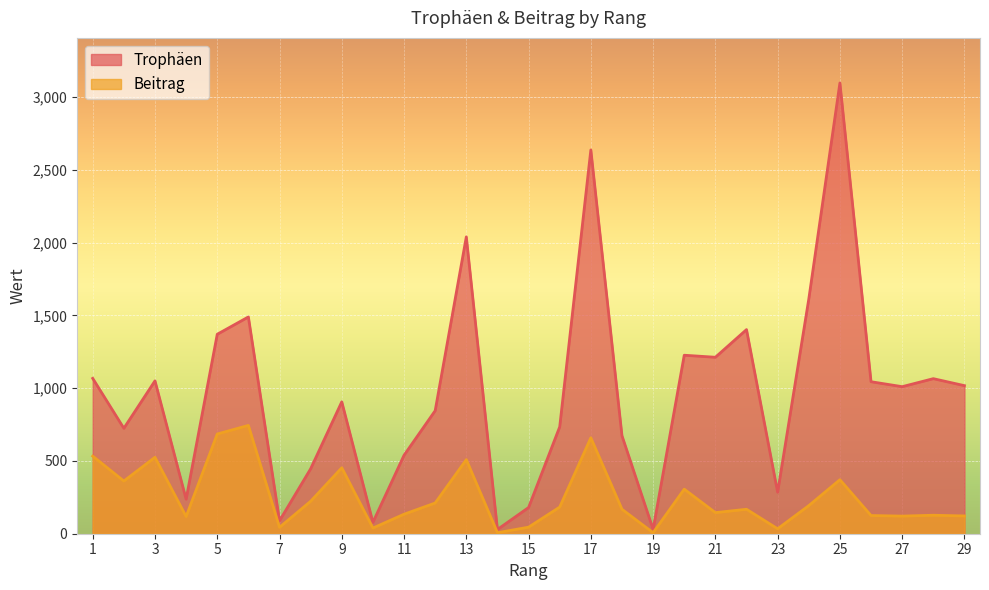

What is the sum of the Beitrag values at 12 and 26?

336